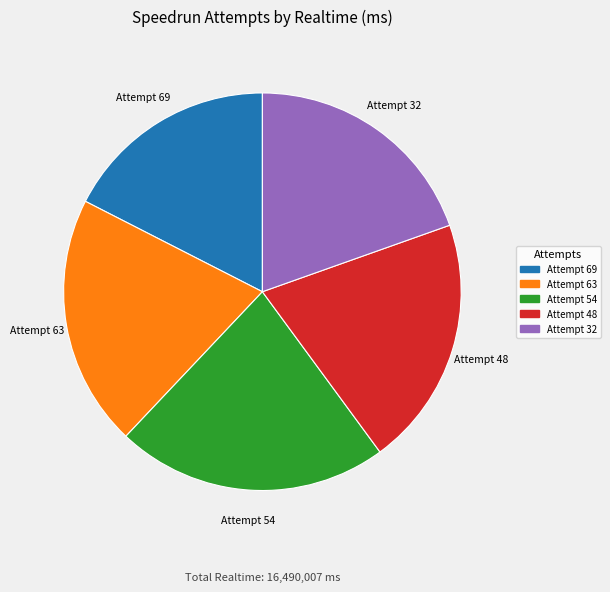

Is there a majority slice in this chart?

No